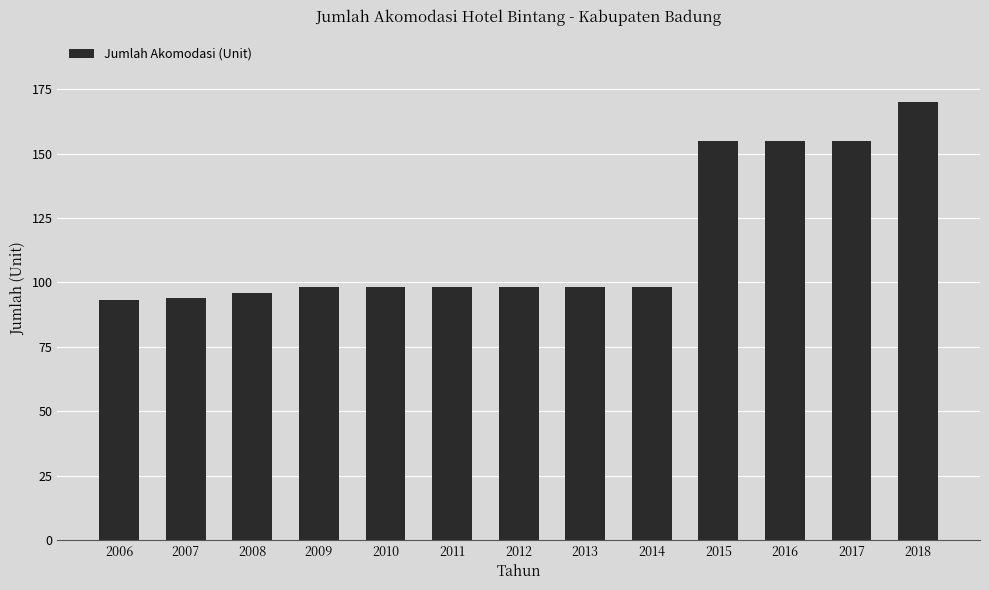

Approximately how many times larger is the value at 2015 compared to 2008?

1.6